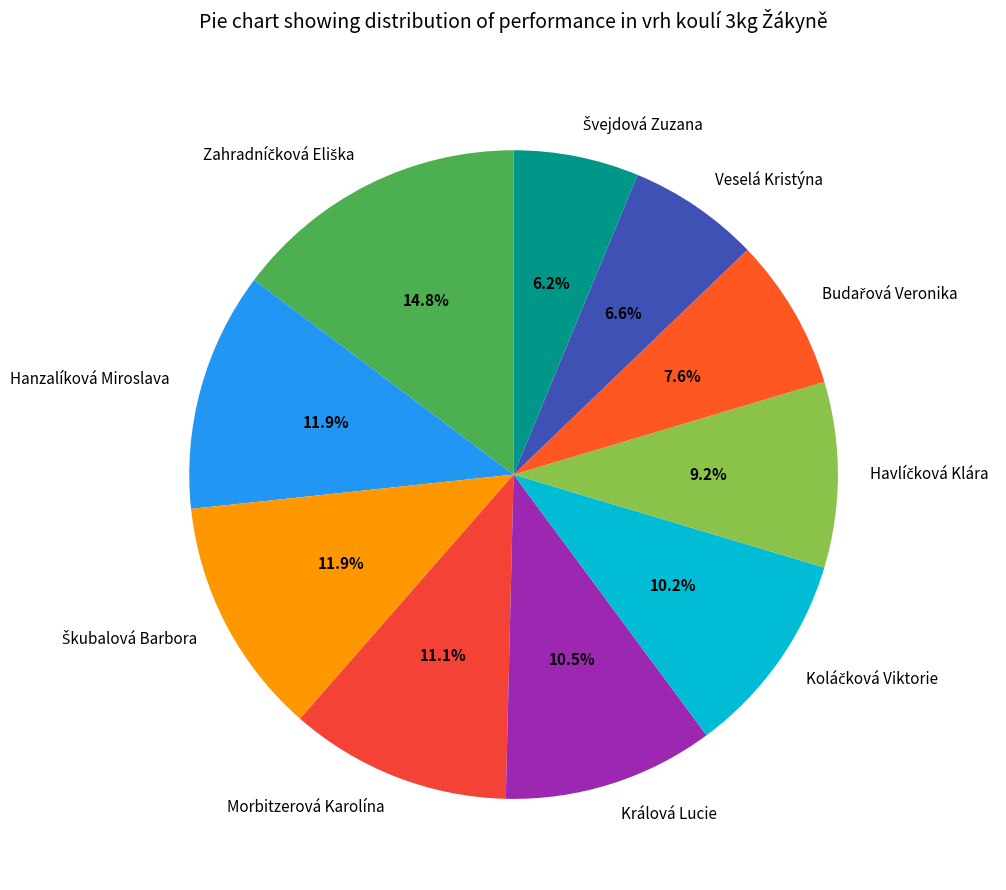

Which has a higher value, Hanzalíková Miroslava or Morbitzerová Karolína?

Hanzalíková Miroslava